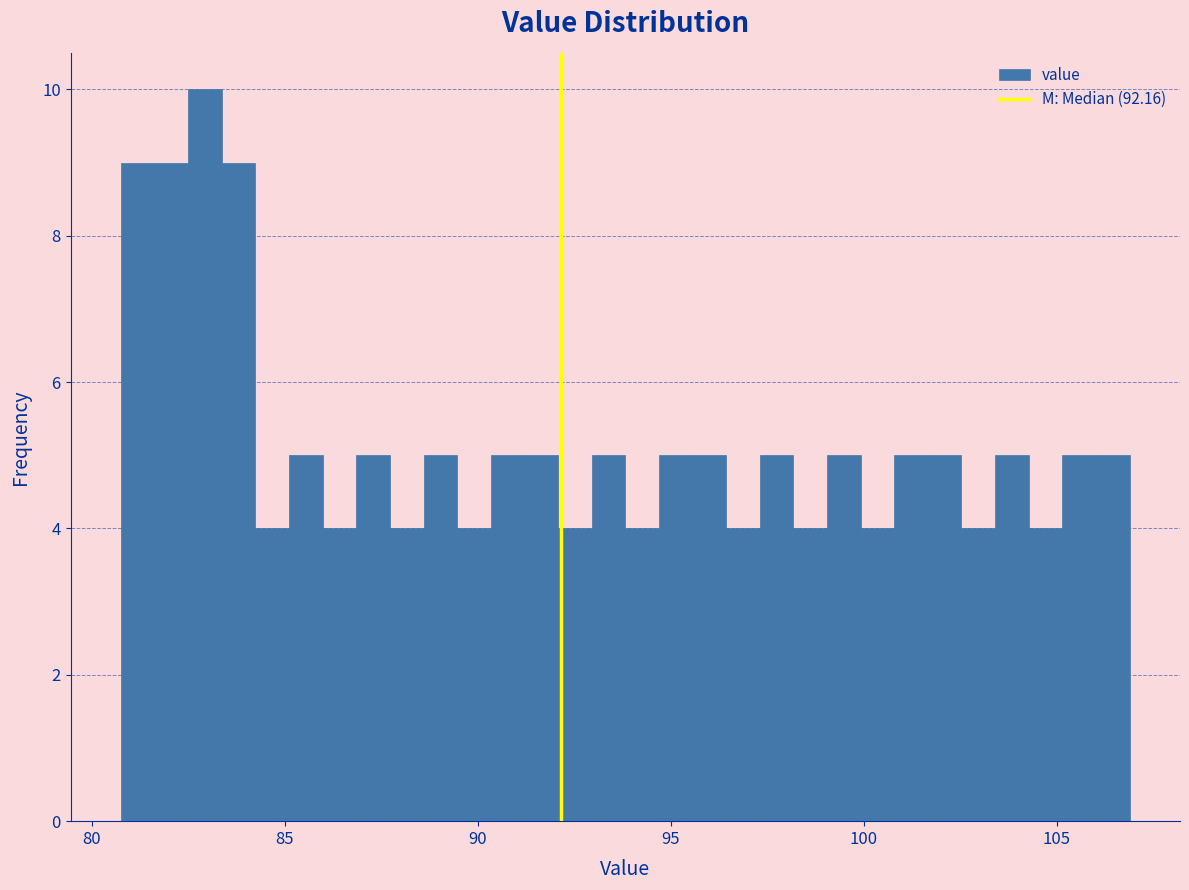

Around what value on the x-axis is the tallest bar? Give the approximate position of its centre, as read against the axis.

83.0